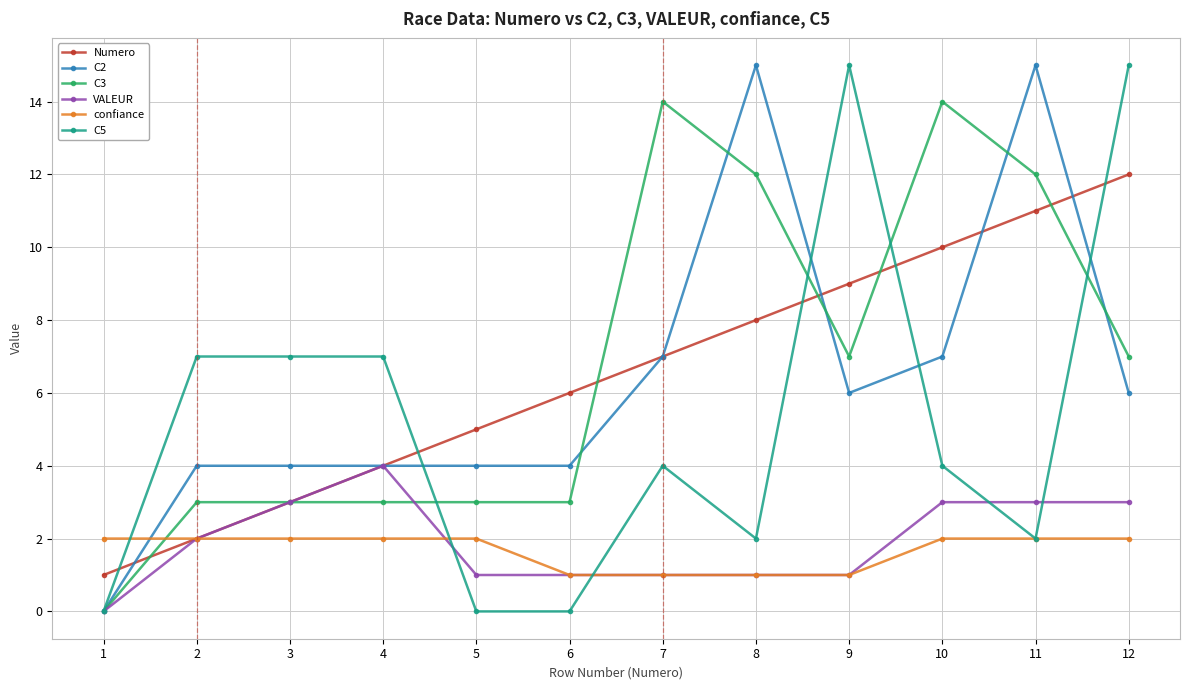

Reading left to right, transcribe all the data shown in this chart.

Numero: 1=1	2=2	3=3	4=4	5=5	6=6	7=7	8=8	9=9	10=10	11=11	12=12
C2: 1=0	2=4	3=4	4=4	5=4	6=4	7=7	8=15	9=6	10=7	11=15	12=6
C3: 1=0	2=3	3=3	4=3	5=3	6=3	7=14	8=12	9=7	10=14	11=12	12=7
VALEUR: 1=0	2=2	3=3	4=4	5=1	6=1	7=1	8=1	9=1	10=3	11=3	12=3
confiance: 1=2	2=2	3=2	4=2	5=2	6=1	7=1	8=1	9=1	10=2	11=2	12=2
C5: 1=0	2=7	3=7	4=7	5=0	6=0	7=4	8=2	9=15	10=4	11=2	12=15